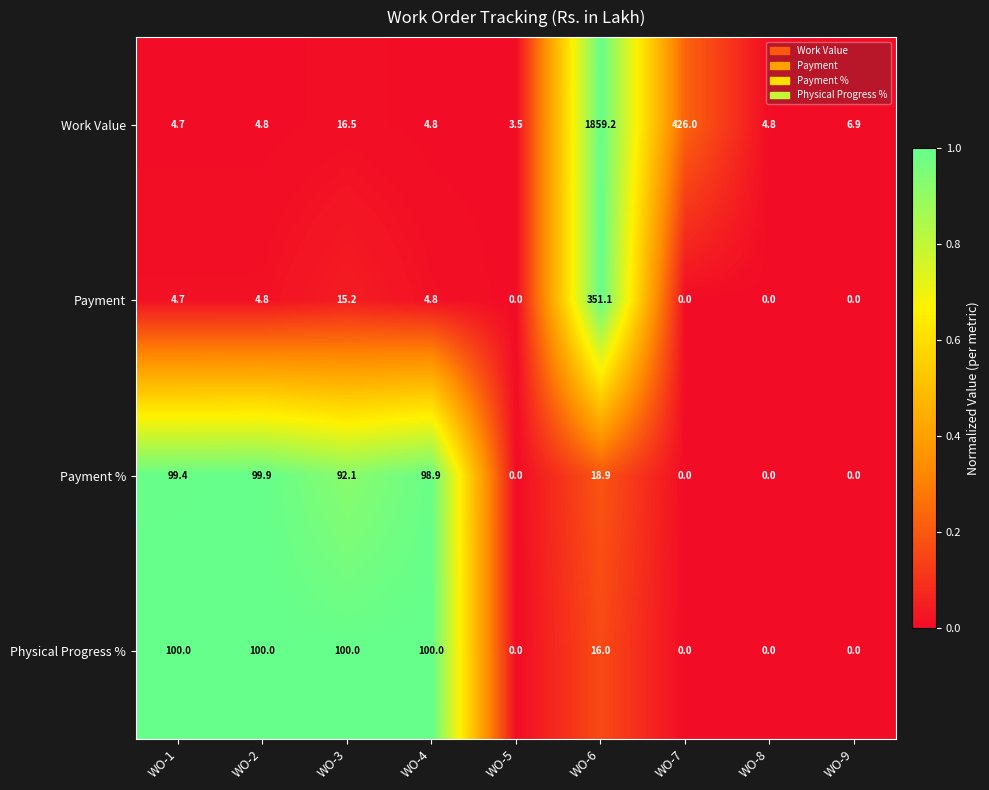

What is the average value of the Work Value series?

259.0